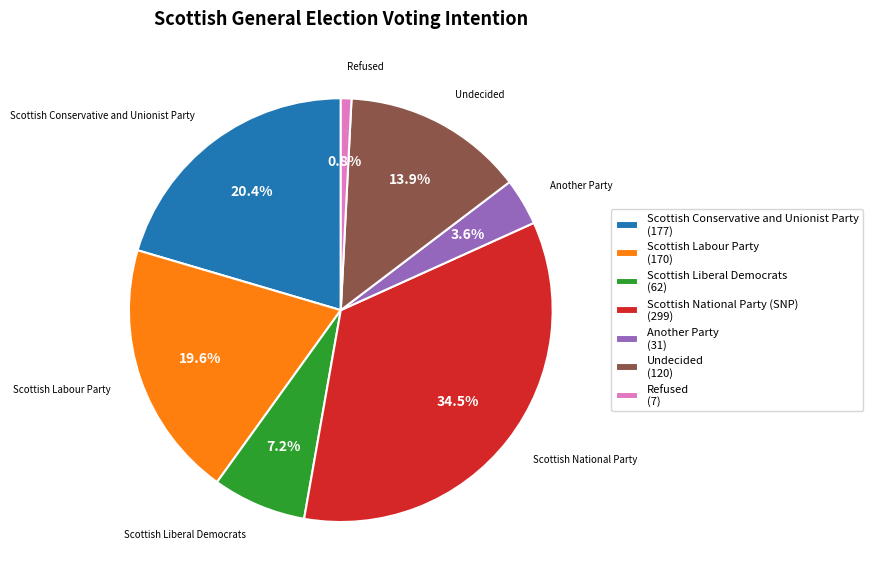

Rank the categories by value from highest to lowest.

Scottish National Party (SNP), Scottish Conservative and Unionist Party, Scottish Labour Party, Undecided, Scottish Liberal Democrats, Another Party, Refused